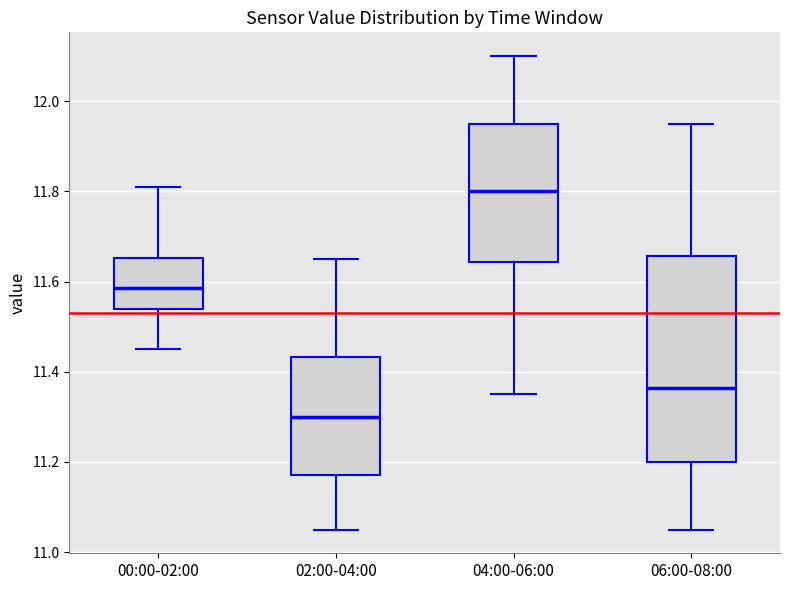

Reading left to right, read every box against the y-axis: the position of its median line, the range the box covers, and the ends of its whiskers. The values are not printed on the chart, so give them approximately, as read against the axis.

00:00-02:00: median 11.58, box 11.54 to 11.66, whiskers 11.46 to 11.82
02:00-04:00: median 11.30, box 11.18 to 11.44, whiskers 11.06 to 11.66
04:00-06:00: median 11.80, box 11.64 to 11.96, whiskers 11.36 to 12.10
06:00-08:00: median 11.36, box 11.20 to 11.66, whiskers 11.06 to 11.96